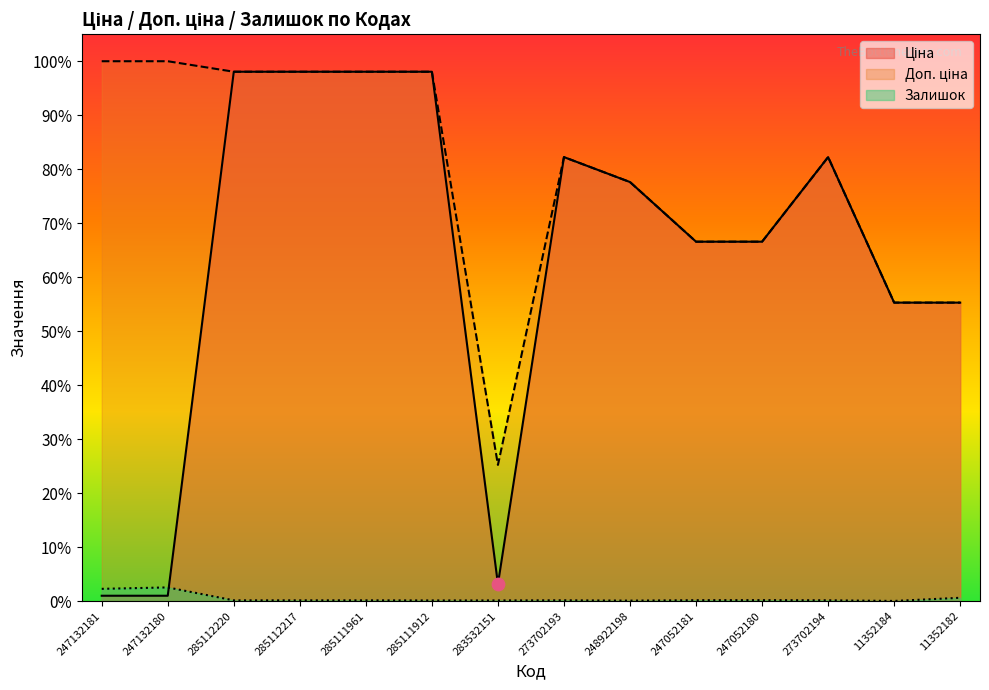

At which category is the sum across all series the highest?

285112220